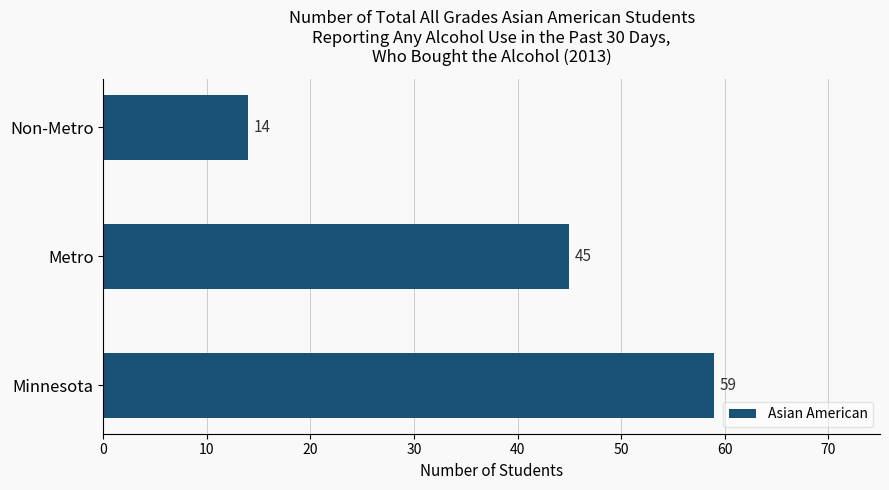

Rank the categories by value from lowest to highest.

Non-Metro, Metro, Minnesota